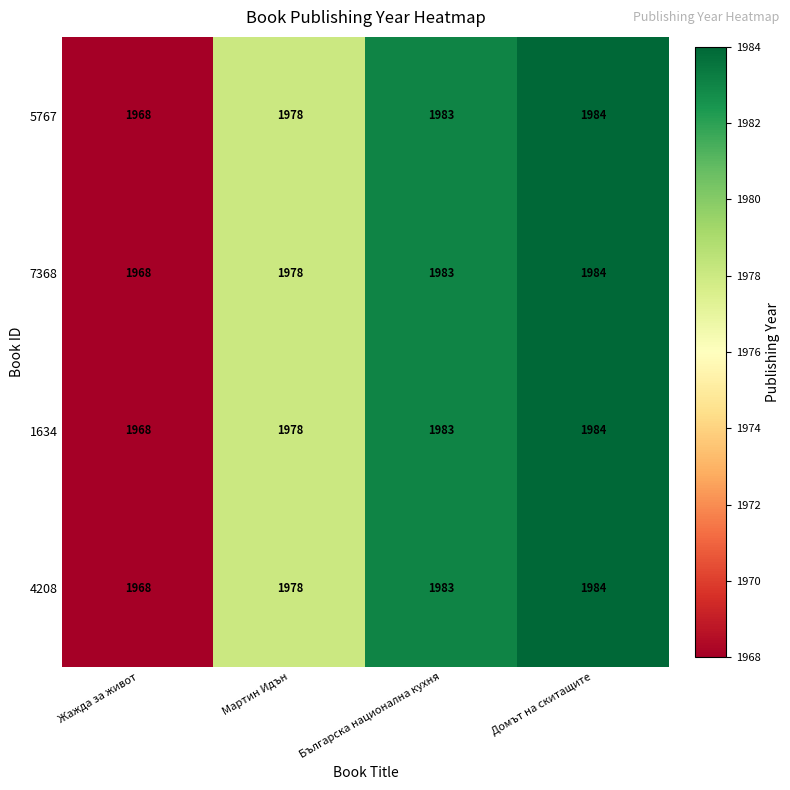

Rank the categories by 7368 value from lowest to highest.

Жажда за живот, Мартин Идън, Българска национална кухня, Домът на скитащите